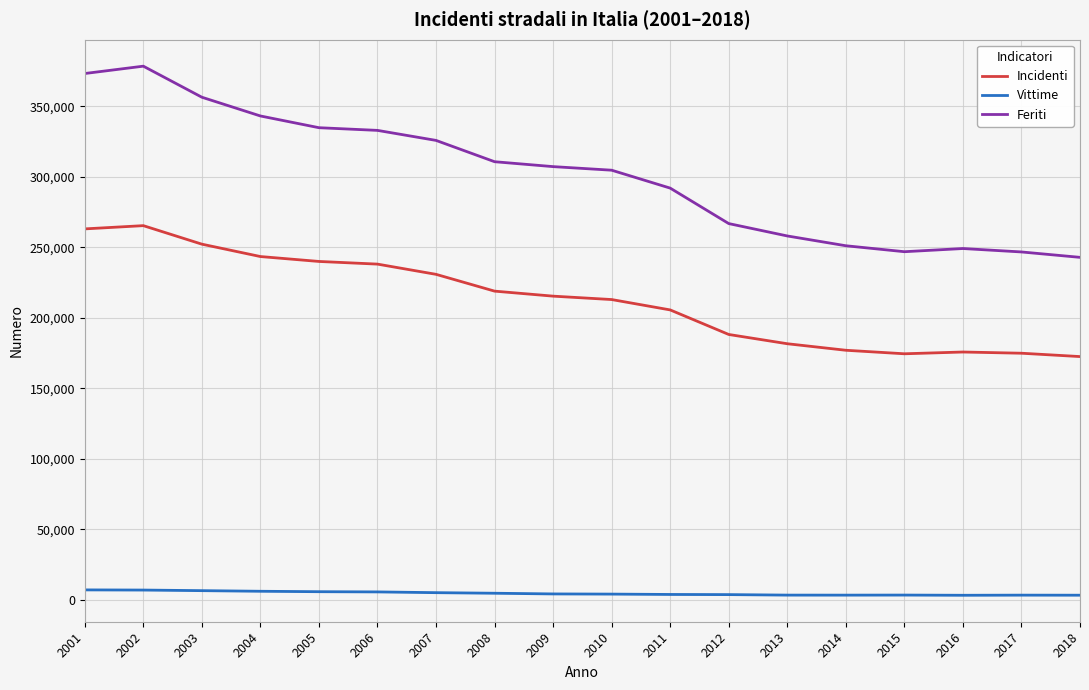

What is the minimum value for Incidenti?

172553